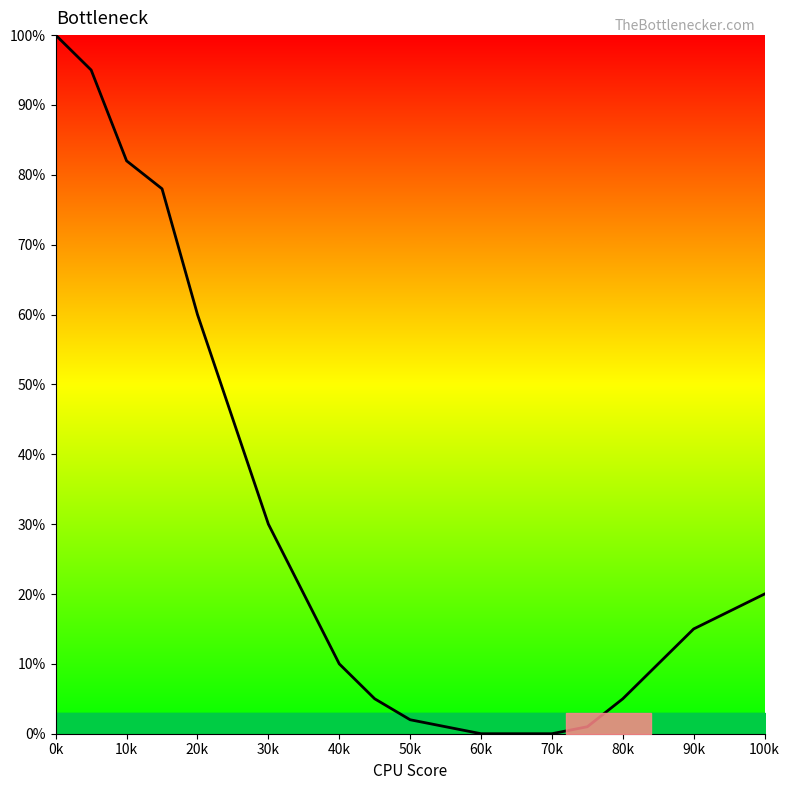

What is the greatest value displayed?

100